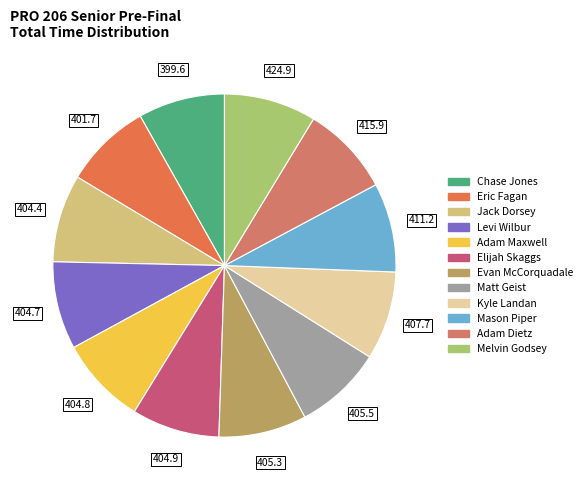

True or false: Evan McCorquadale accounts for 22% of the total.

False